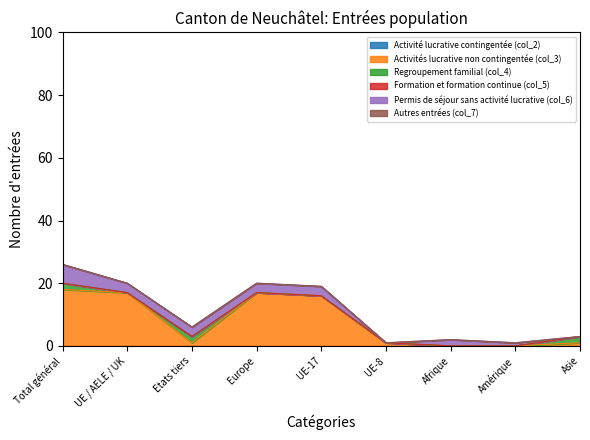

Rank the categories by Regroupement familial (col_4) value from highest to lowest.

Total général, Etats tiers, Asie, UE / AELE / UK, Europe, UE-17, UE-8, Afrique, Amérique